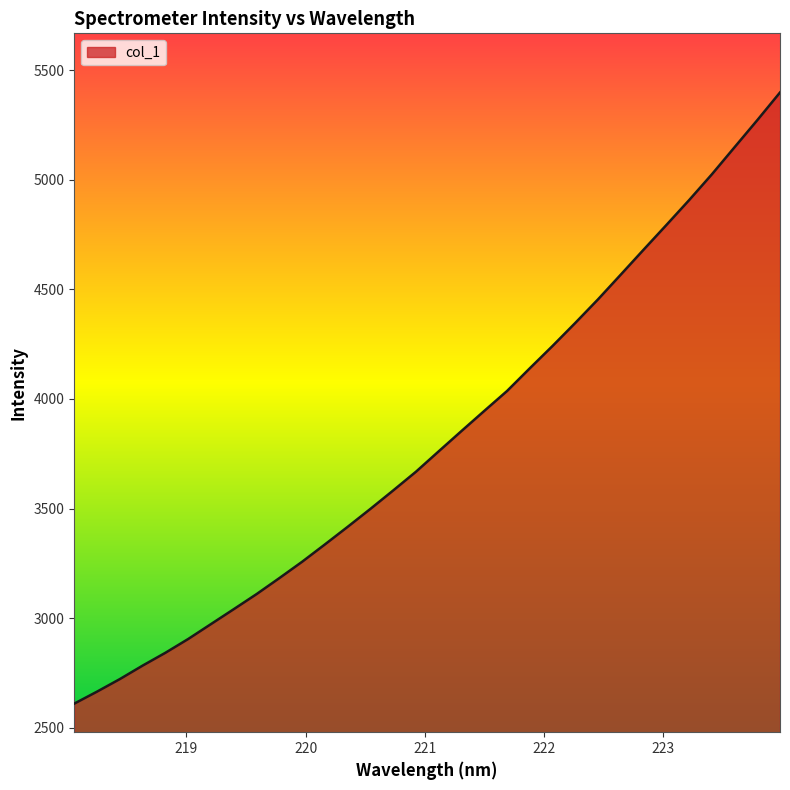

What is the minimum value shown in the chart?

2609.5